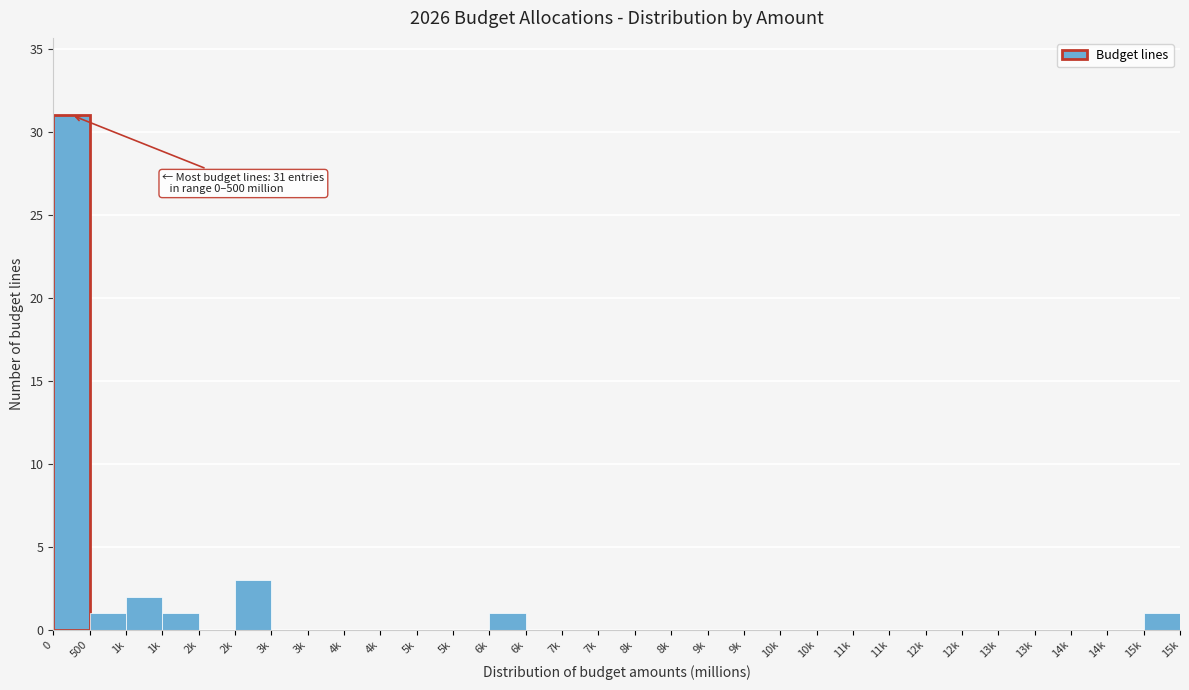

Are the bars horizontal?

No